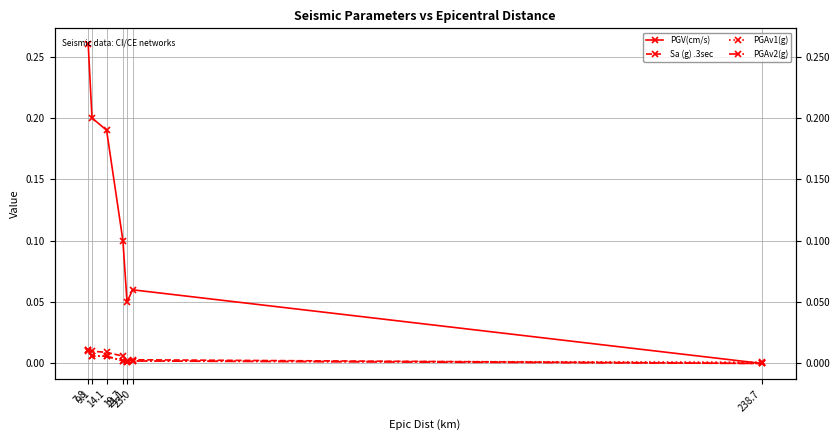

What is the total value across all series at 14.1?

0.2